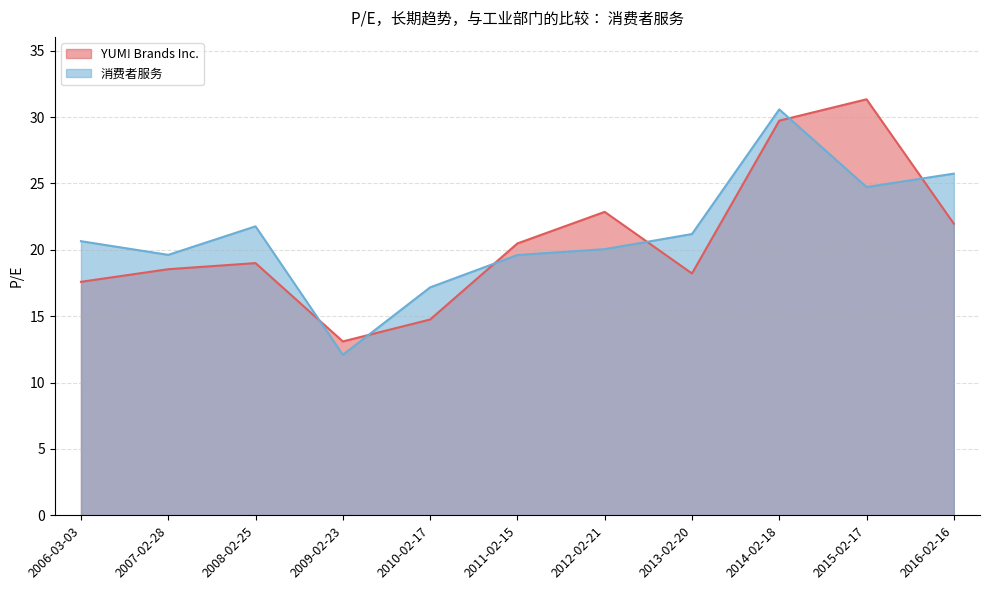

How many interior local valleys does the 消费者服务 series have?

3